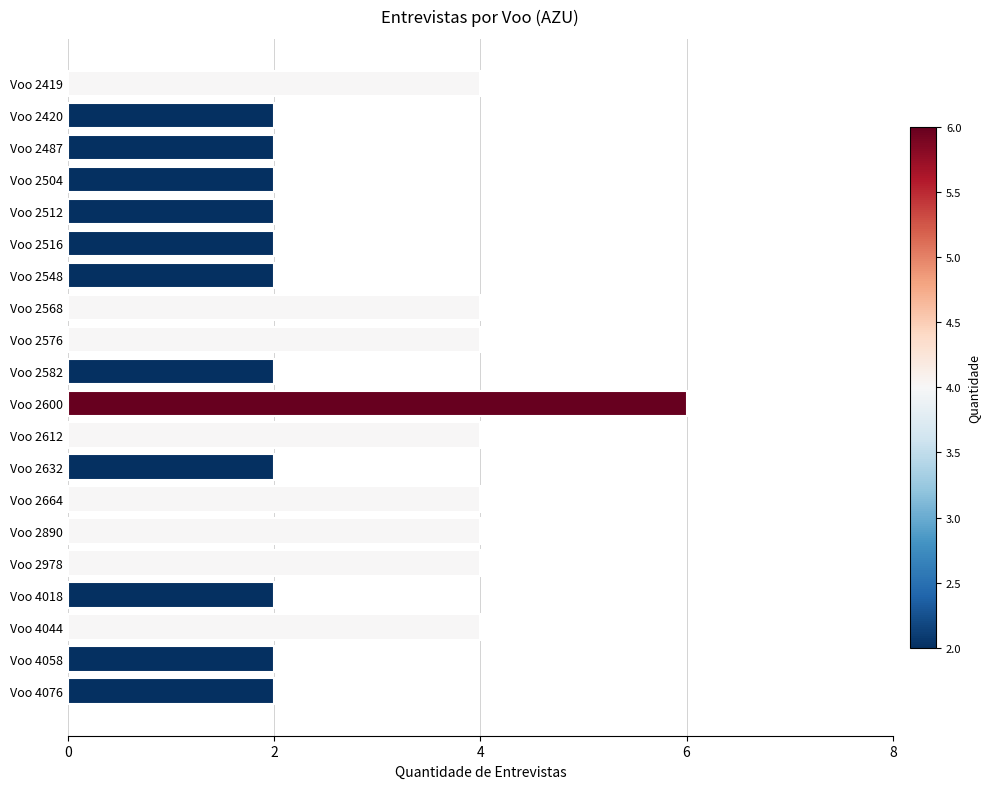

What is the value of the 16th bar from the top?

4